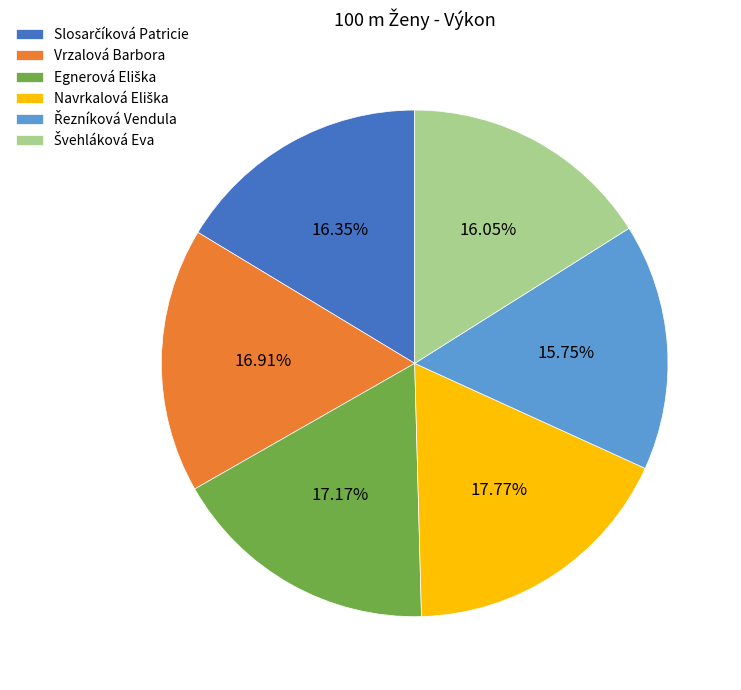

Is there any slice that represents more than half of the pie?

No